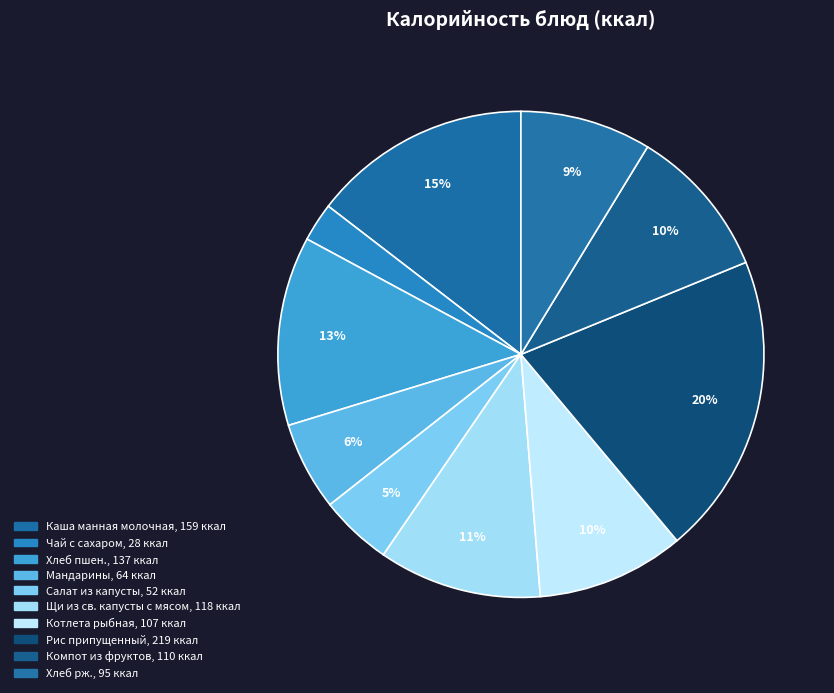

To the nearest percent, what portion does Чай с сахаром represent?

3%